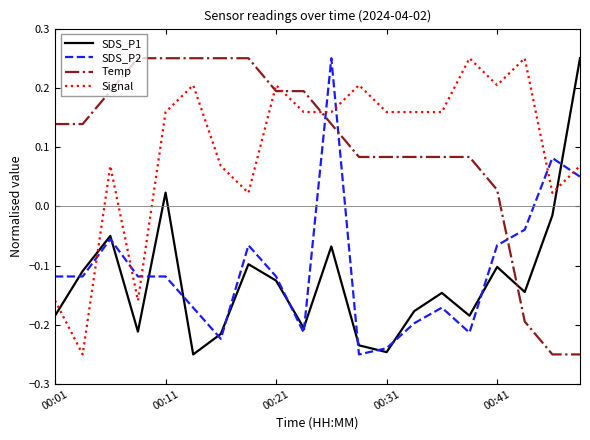

Does the chart display data point markers on the line(s)?

No